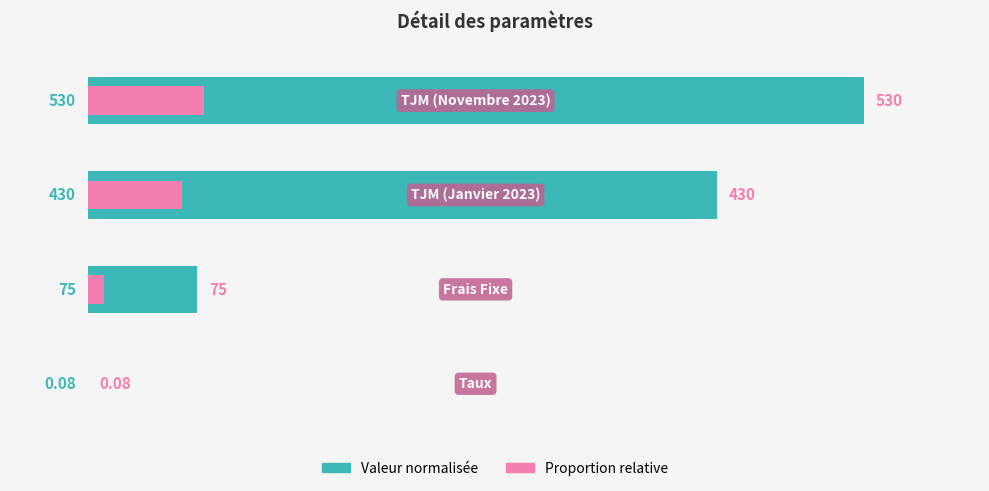

What is the highest value of the Valeur normalisée series?

100.0